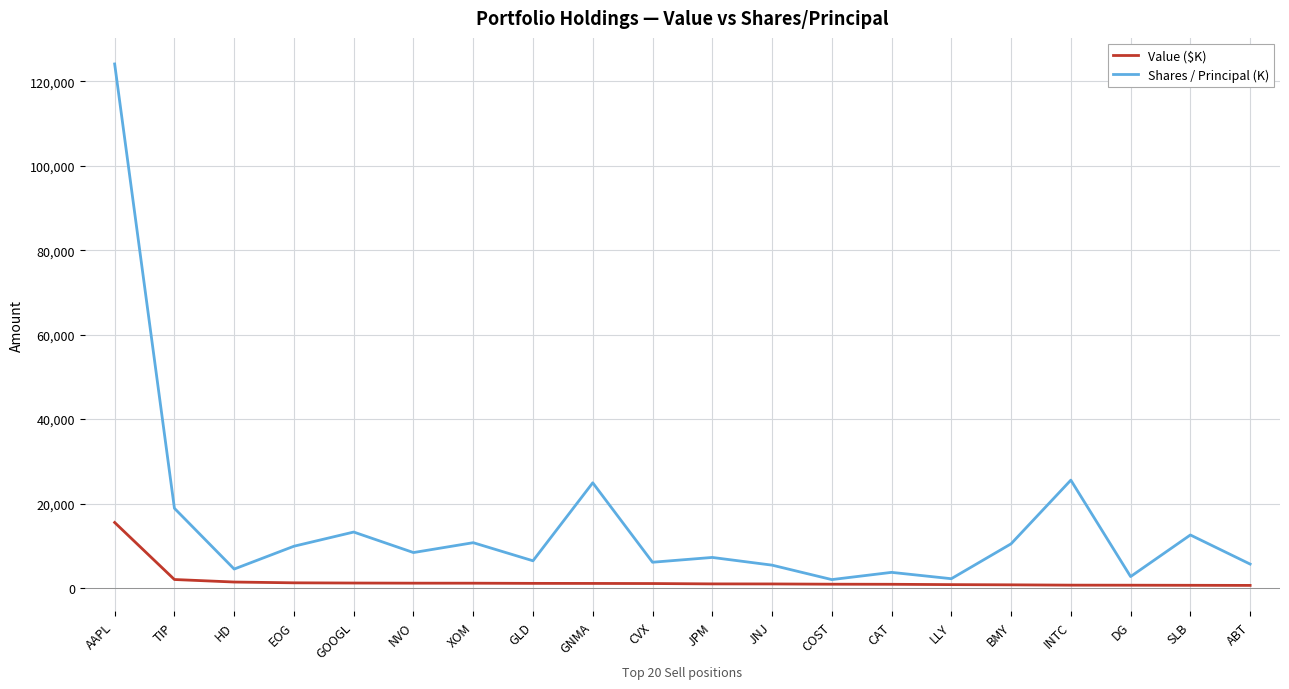

Where is Shares / Principal (K) nearest to the value 63055?

INTC